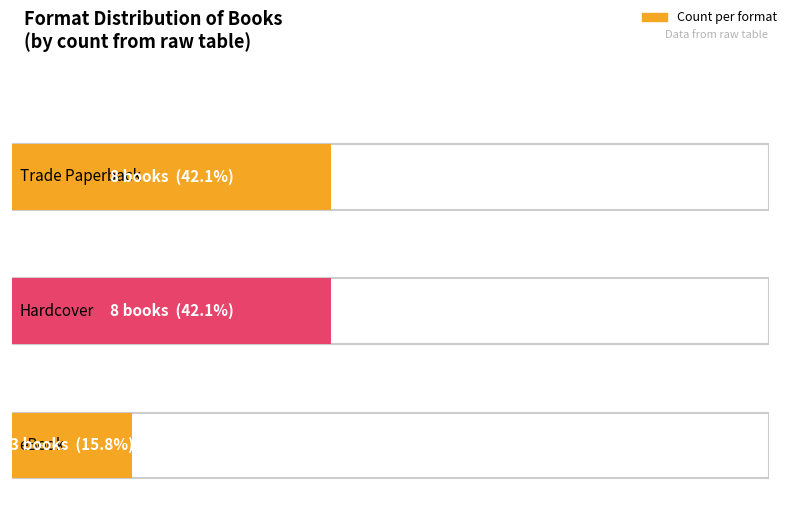

Read the value at Hardcover.

8